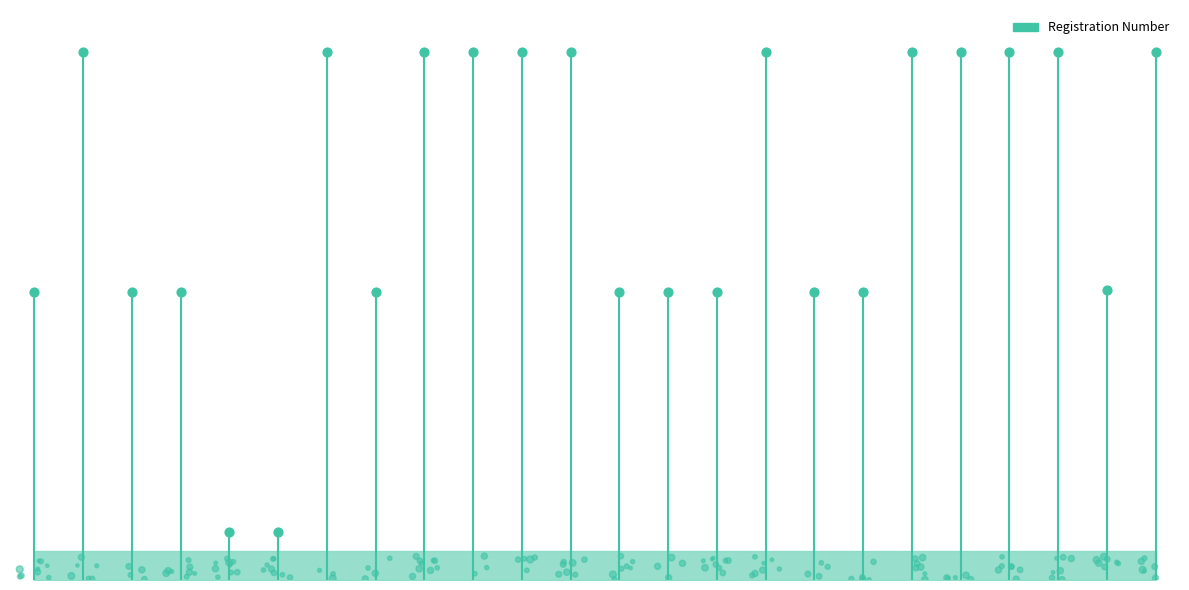

What is the change in value from RAHIM to FATMA?

+150.0